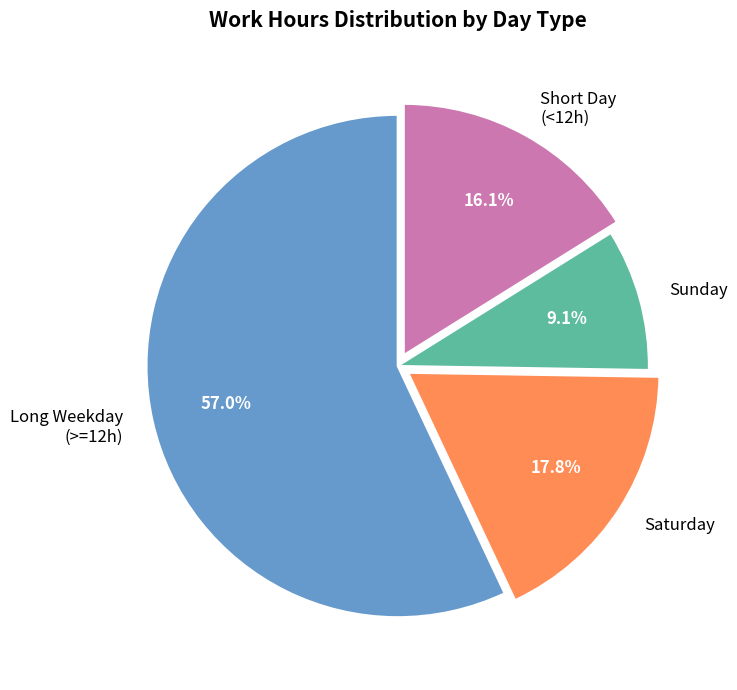

Rank the categories by value from lowest to highest.

Sunday, Short Day (<12h), Saturday, Long Weekday (>=12h)